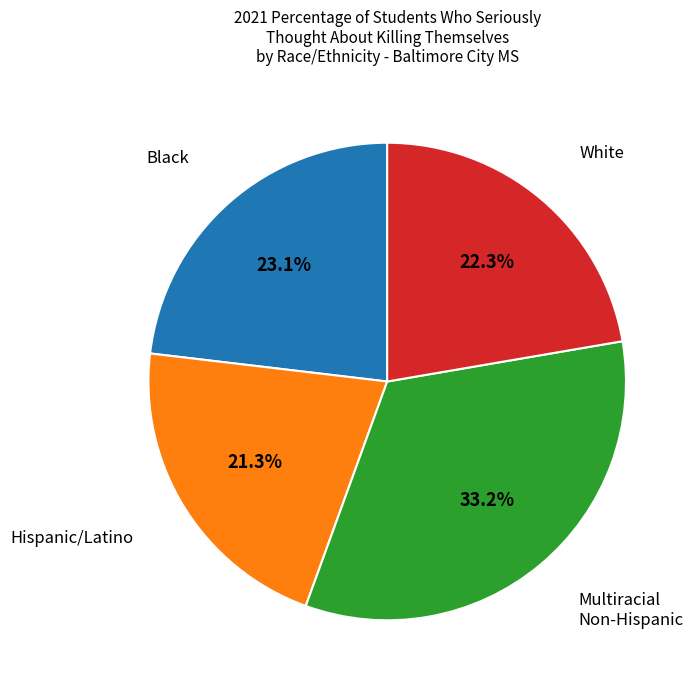

Does any single category account for the majority?

No